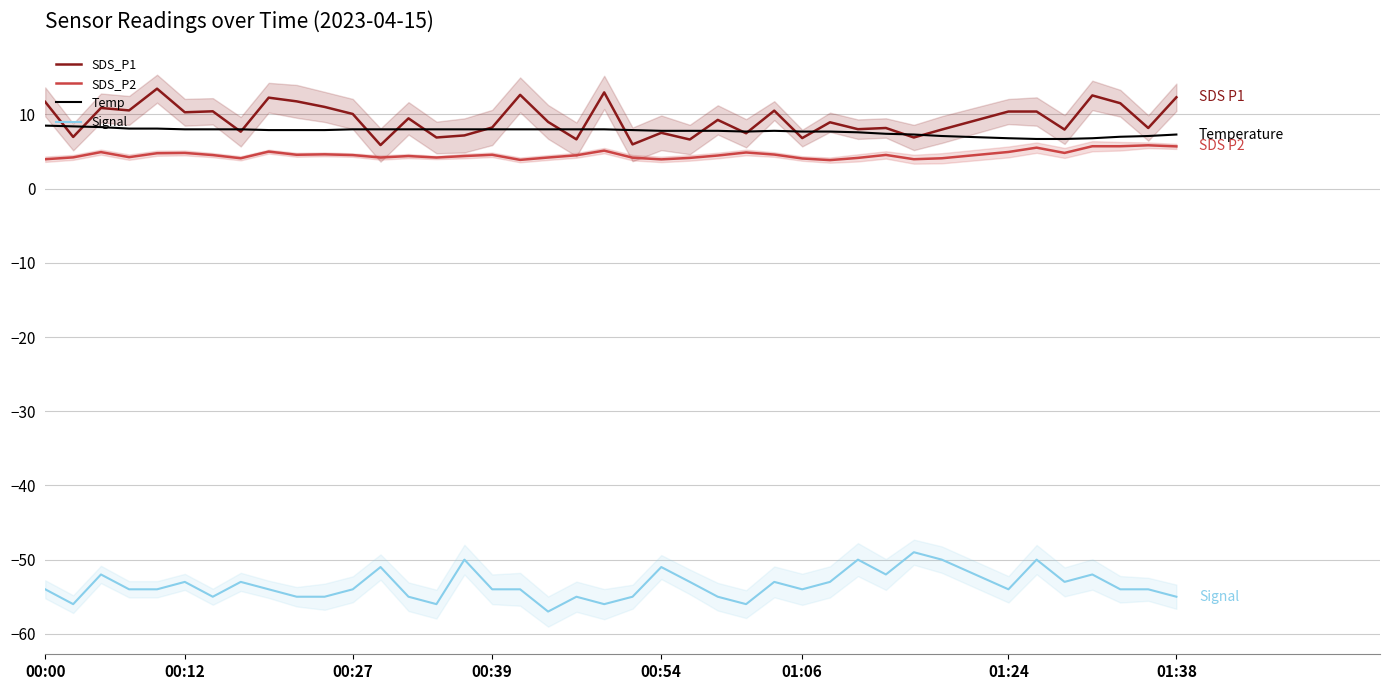

True or false: SDS_P2 has a value of 4.1 at 01:06.

True